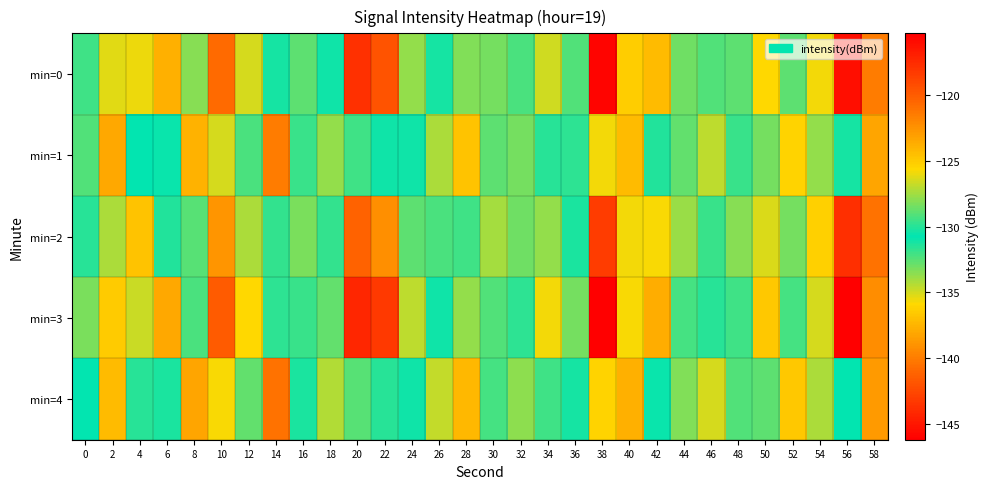

Reading right to left, what are all the values shown in this chart?

min=0: 58=-140.0	56=-116.0	54=-135.6	52=-132.6	50=-125.6	48=-132.7	46=-132.3	44=-132.9	42=-124.3	40=-136.3	38=-145.9	36=-129.1	34=-126.5	32=-132.2	30=-133.1	28=-128.2	26=-131.1	24=-127.7	22=-119.6	20=-143.7	18=-130.4	16=-132.6	14=-130.4	12=-126.4	10=-140.9	8=-133.4	6=-137.7	4=-135.5	2=-135.2	0=-132.1
min=1: 58=-138.2	56=-130.3	54=-133.7	52=-136.1	50=-128.4	48=-131.9	46=-134.5	44=-132.8	42=-130.1	40=-137.2	38=-135.6	36=-129.8	34=-131.5	32=-133.1	30=-128.9	28=-136.8	26=-134.2	24=-130.5	22=-131.0	20=-132.0	18=-133.7	16=-129.6	14=-140.0	12=-132.2	10=-135.0	8=-137.6	6=-130.6	4=-130.8	2=-138.0	0=-129.1
min=2: 58=-140.5	56=-117.8	54=-136.2	52=-133.1	50=-126.4	48=-133.5	46=-131.9	44=-133.8	42=-125.7	40=-135.6	38=-143.1	36=-130.2	34=-127.8	32=-133.0	30=-134.1	28=-129.5	26=-132.3	24=-128.9	22=-122.4	20=-141.2	18=-129.7	16=-133.2	14=-131.8	12=-127.3	10=-138.9	8=-132.5	6=-130.1	4=-136.8	2=-134.2	0=-131.5
min=3: 58=-139.3	56=-115.3	54=-135.0	52=-132.1	50=-124.9	48=-132.0	46=-131.5	44=-132.1	42=-123.7	40=-135.8	38=-146.2	36=-128.4	34=-125.9	32=-131.6	30=-132.4	28=-127.8	26=-130.5	24=-126.9	22=-118.3	20=-144.2	18=-128.7	16=-131.9	14=-129.8	12=-125.6	10=-141.5	8=-132.3	6=-138.1	4=-134.8	2=-136.5	0=-133.2
min=4: 58=-138.7	56=-130.8	54=-134.2	52=-136.6	50=-128.9	48=-132.4	46=-135.0	44=-133.3	42=-130.6	40=-137.7	38=-136.1	36=-130.3	34=-132.0	32=-133.6	30=-129.4	28=-137.3	26=-134.7	24=-131.0	22=-131.5	20=-132.5	18=-134.3	16=-130.2	14=-140.5	12=-132.8	10=-135.7	8=-138.2	6=-131.3	4=-131.5	2=-137.2	0=-130.8